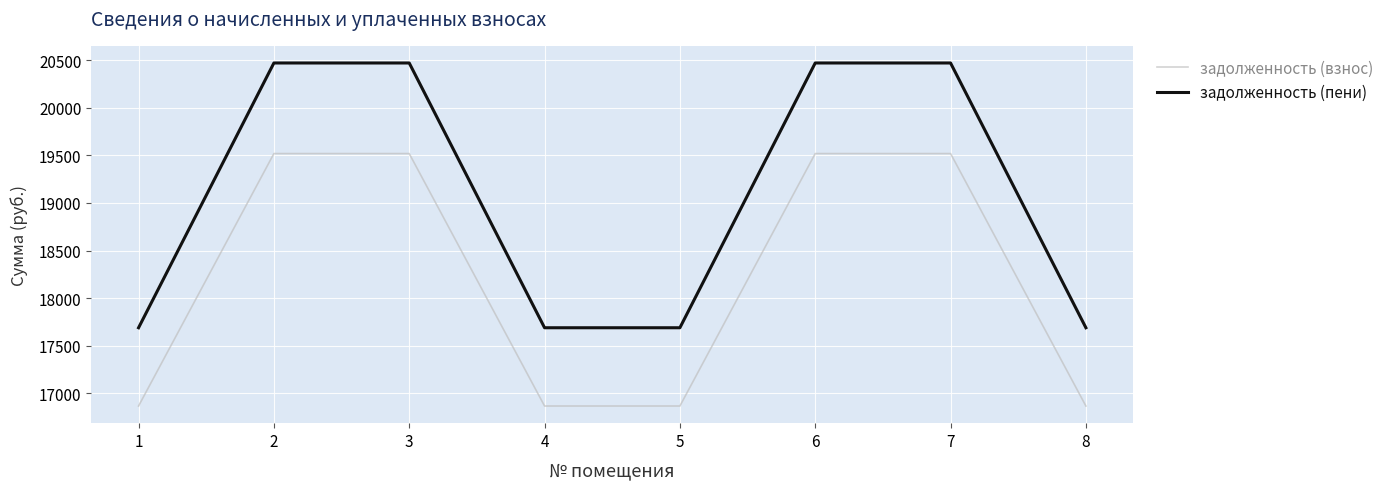

How many lines are shown in the chart?

2